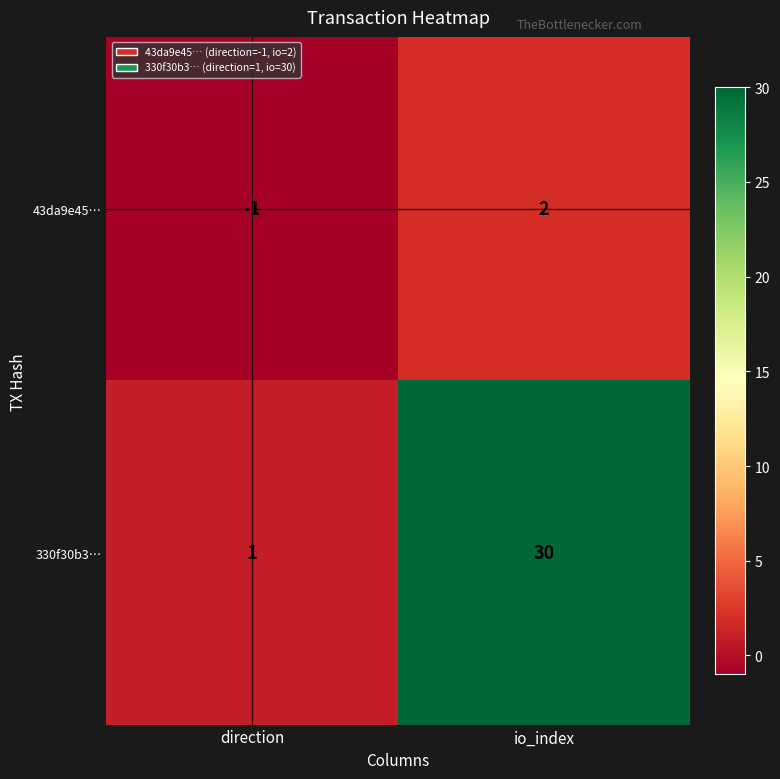

At which category is the sum across all series the highest?

io_index